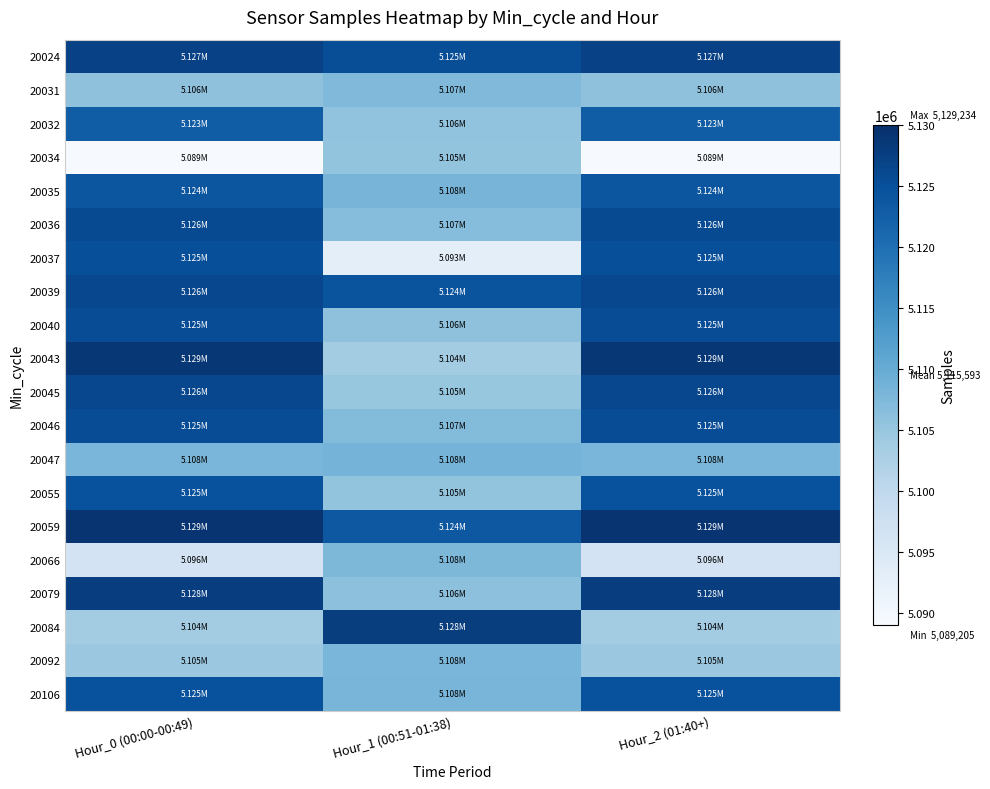

List the series in order of their peak value, lowest first.

20034, 20031, 20066, 20092, 20047, 20032, 20035, 20055, 20106, 20037, 20046, 20040, 20036, 20045, 20039, 20024, 20079, 20084, 20043, 20059